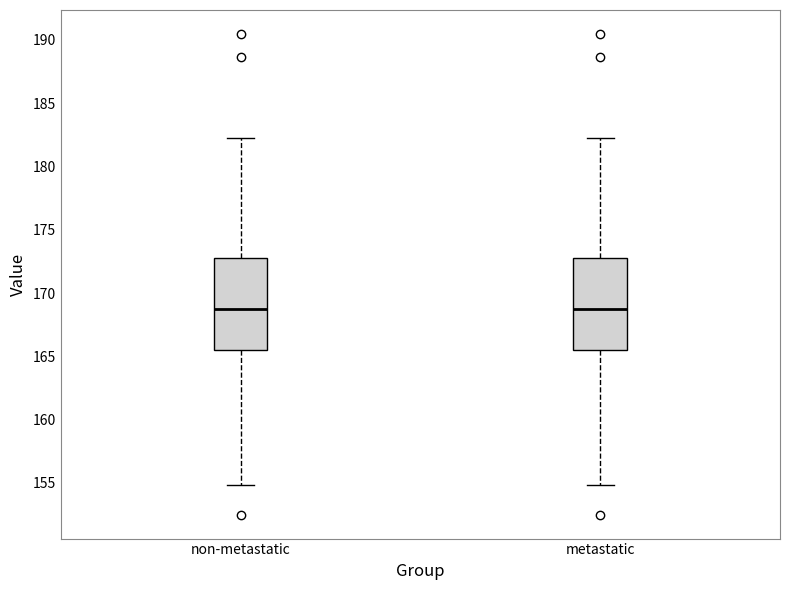

Where does the median line of the box for non-metastatic sit on the y-axis? The values are not printed on the chart, so give them approximately, as read against the axis.

169.0